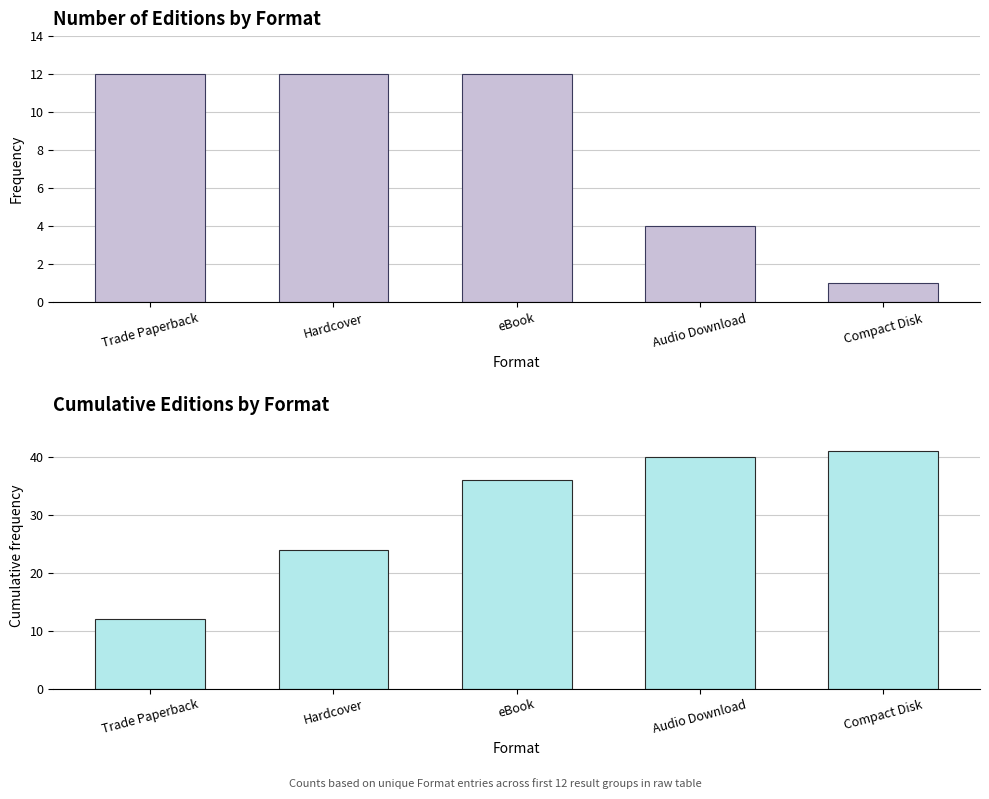

Between Audio Download and eBook, which is larger?

eBook